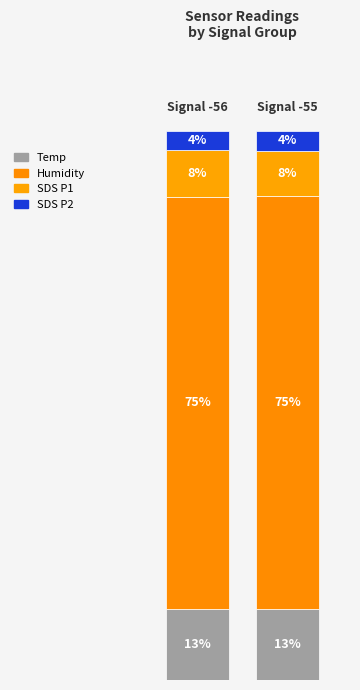

Does the chart contain stacked bars?

Yes